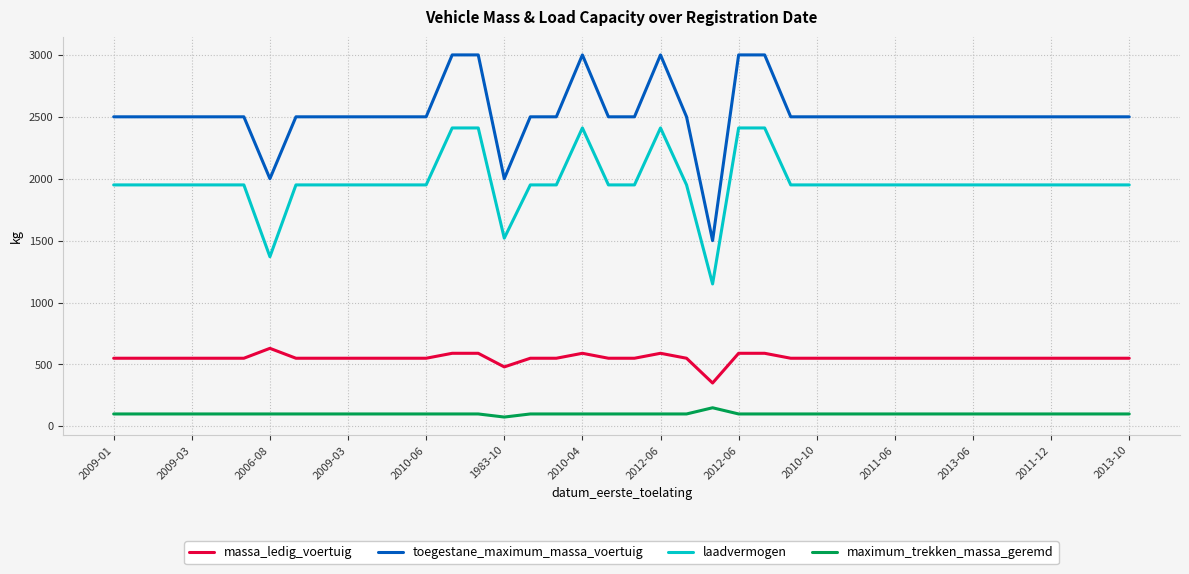

True or false: toegestane_maximum_massa_voertuig and laadvermogen intersect in this chart.

False